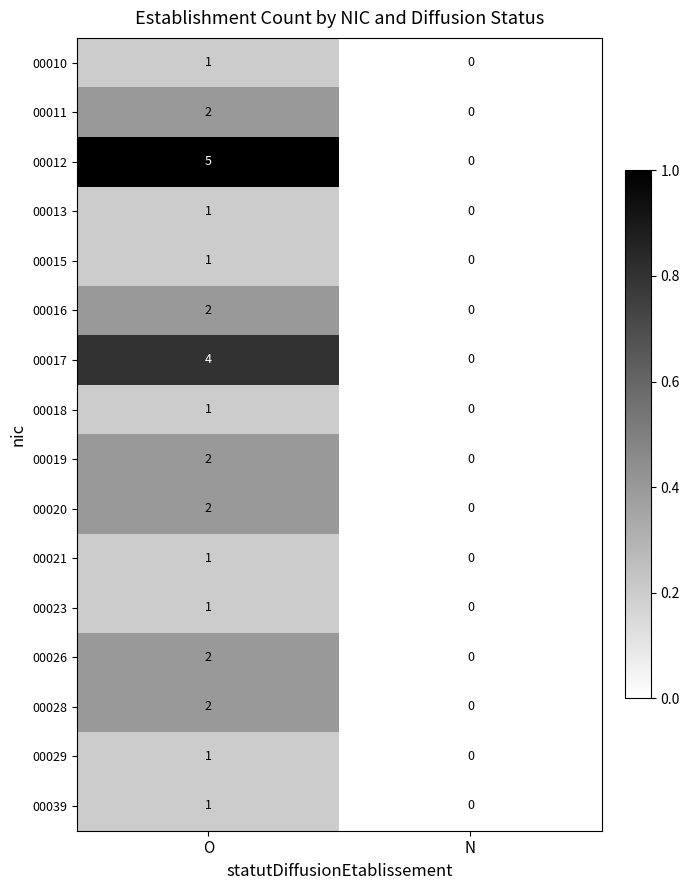

What is the sum of the 00012 values at O and N?

5